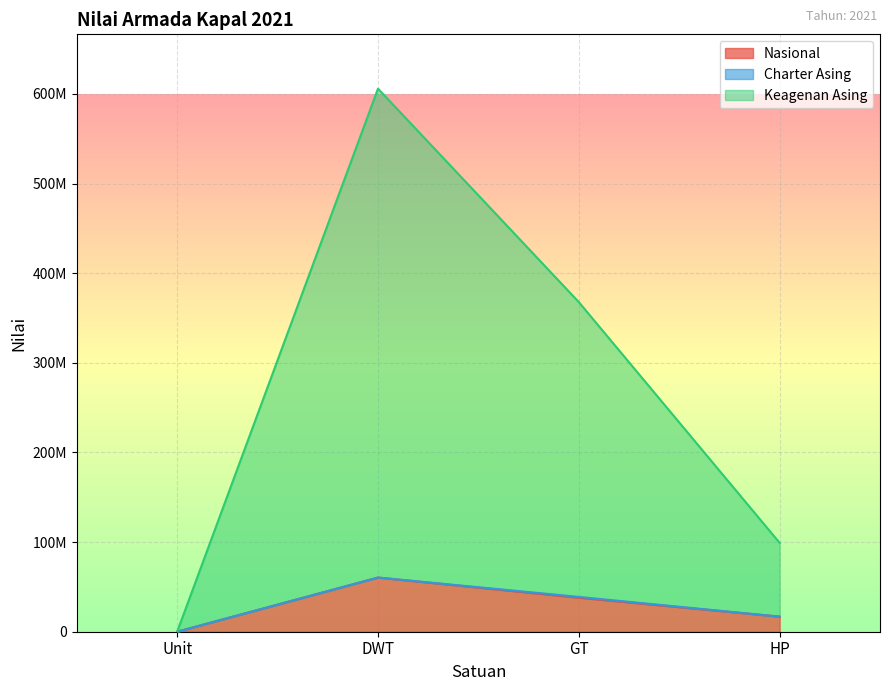

What is the difference between the Keagenan Asing values at GT and Unit?

367746143